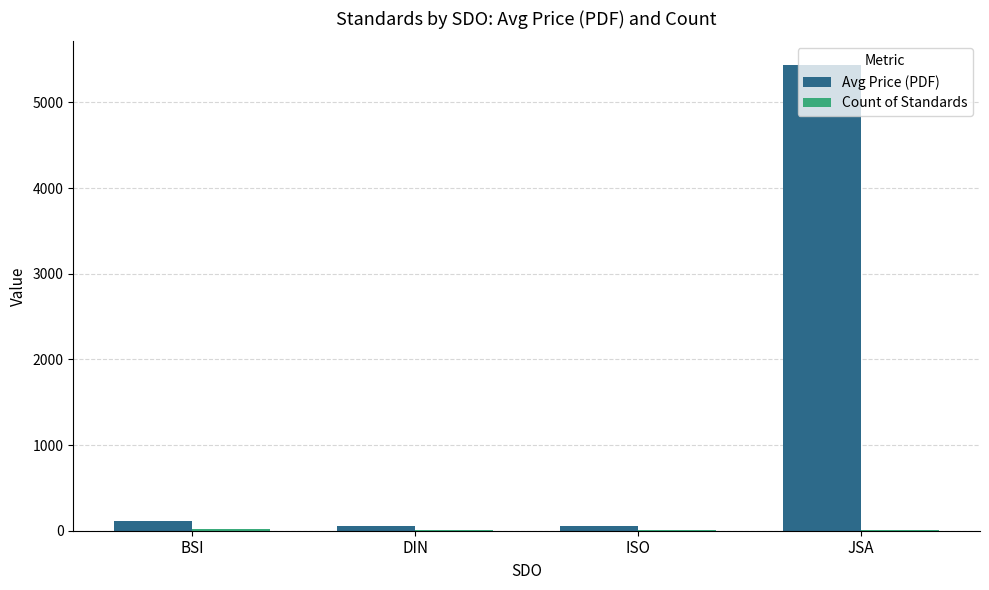

What is the average value of the Avg Price (PDF) series?

1416.7